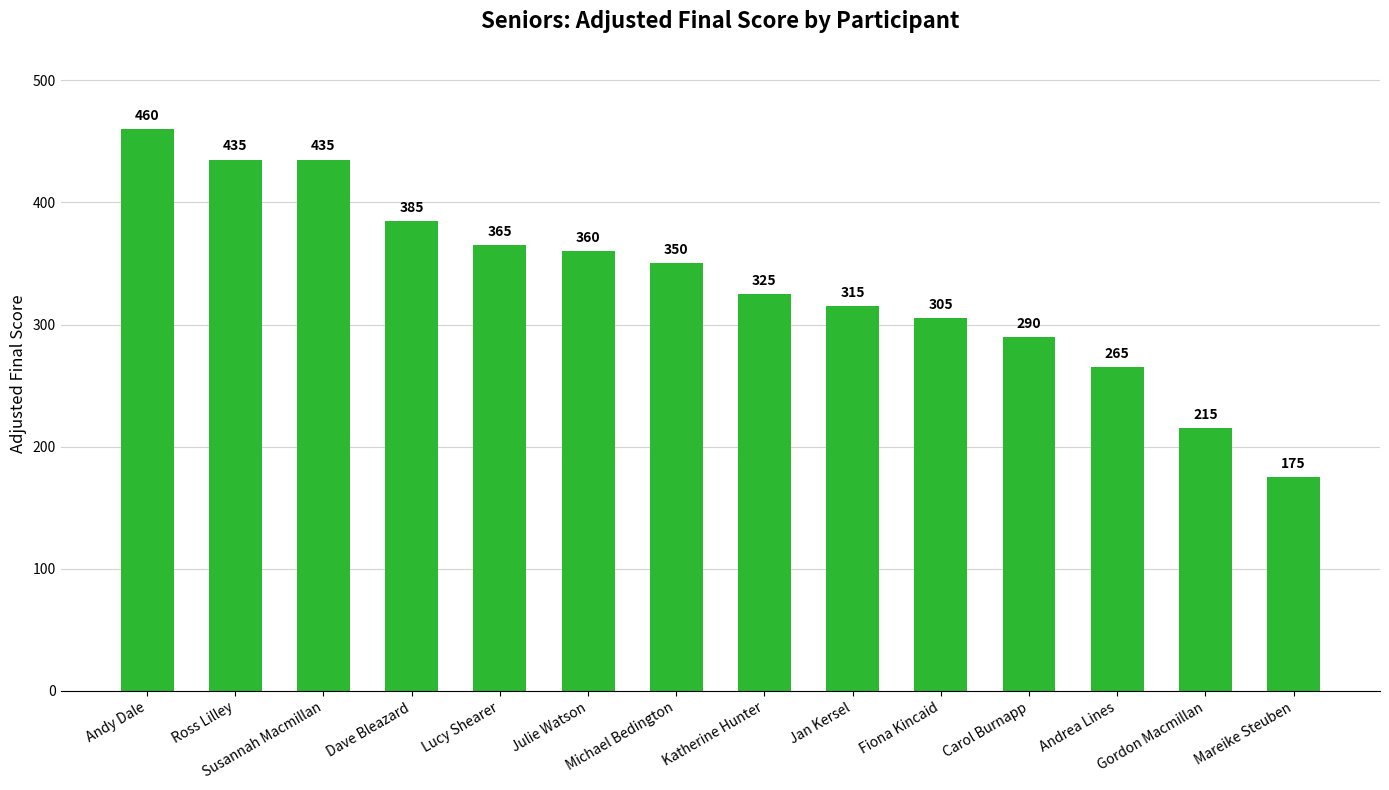

What is the ratio of the value at Mareike Steuben to the value at Susannah Macmillan?

0.4